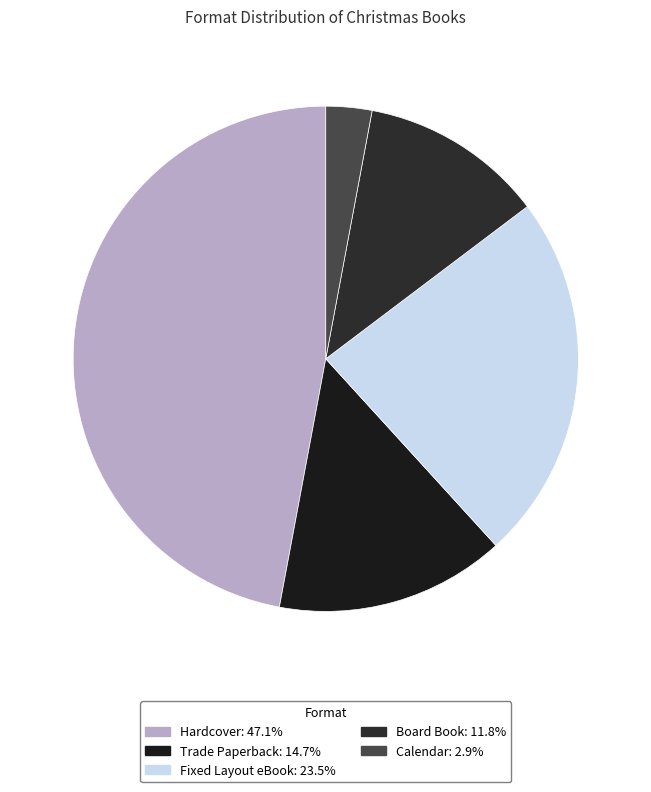

Is there a majority slice in this chart?

No